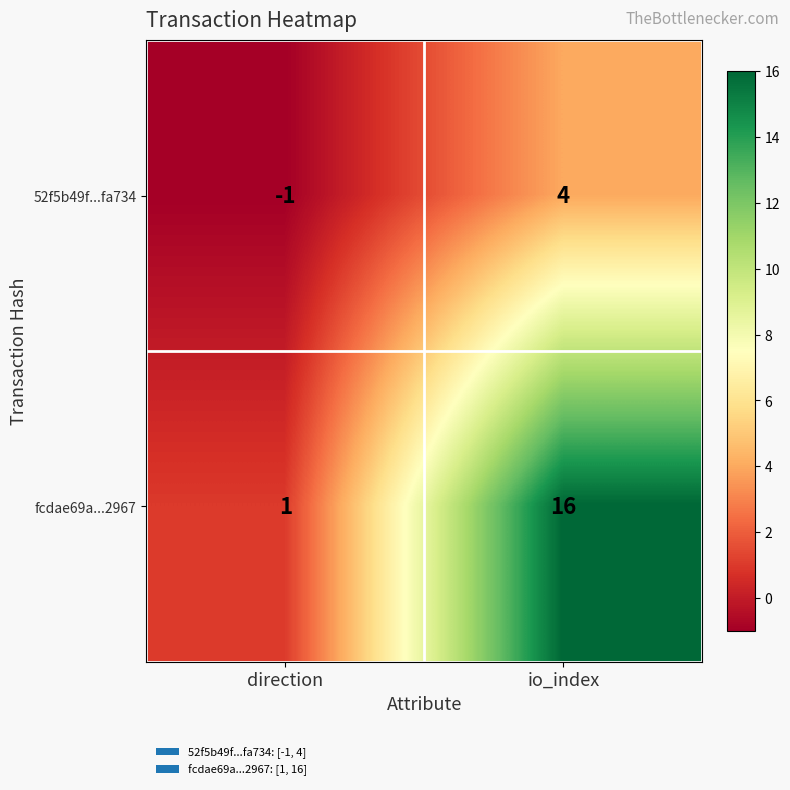

List the series in order of their overall mean, lowest first.

52f5b49f...fa734, fcdae69a...2967